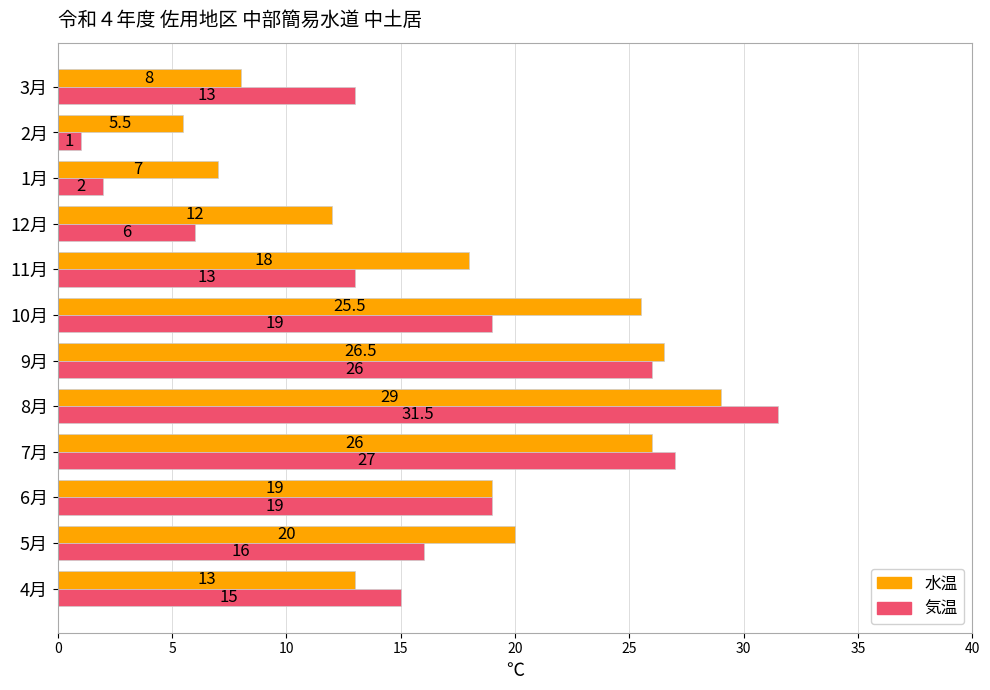

Which series has the largest range (max minus min)?

気温